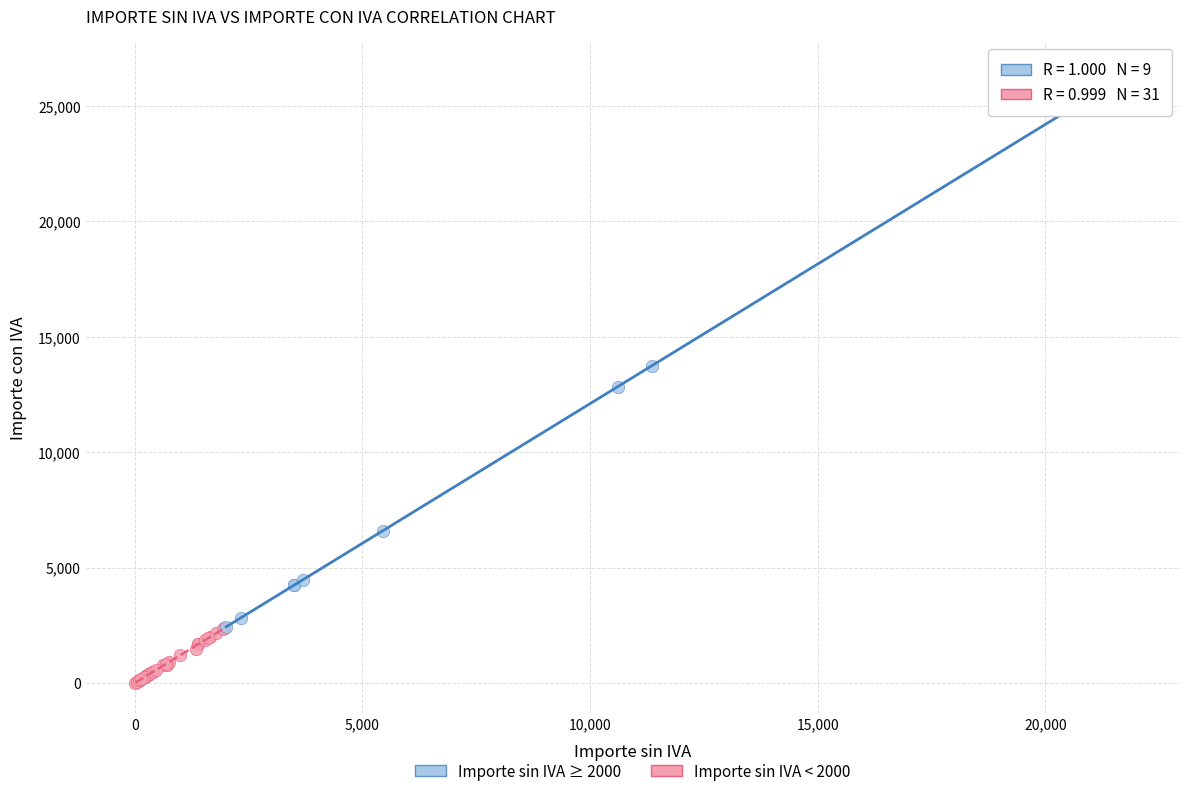

Which series has the largest Y range (max minus min)?

Importe sin IVA ≥ 2000